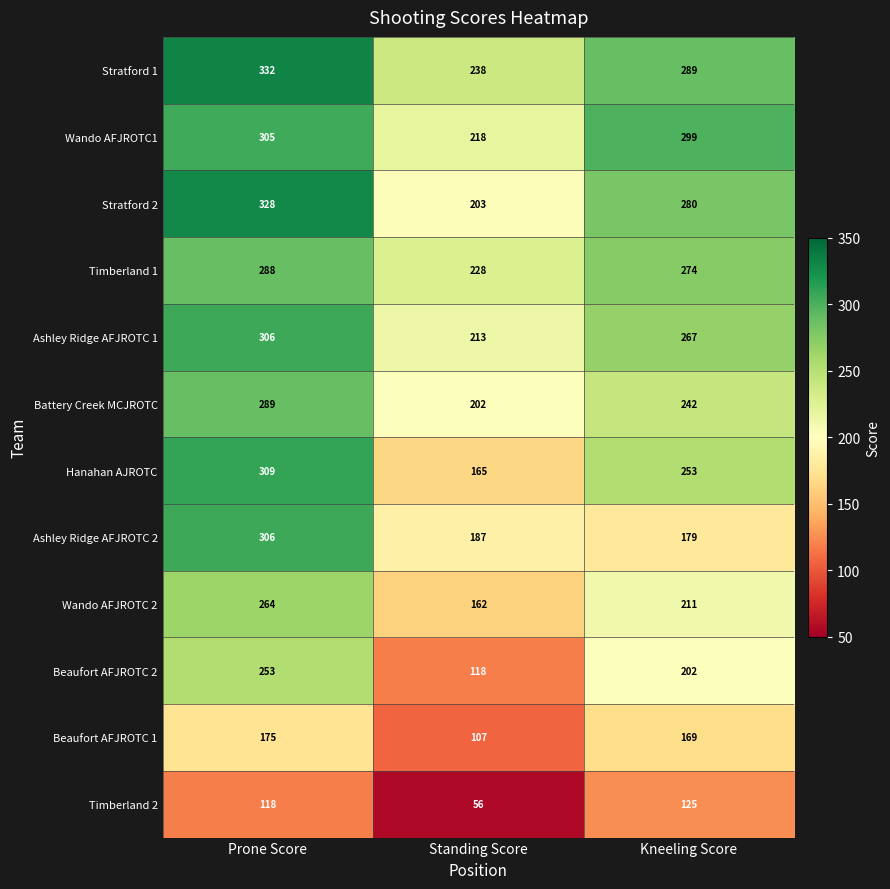

Count the number of data series in this chart.

12